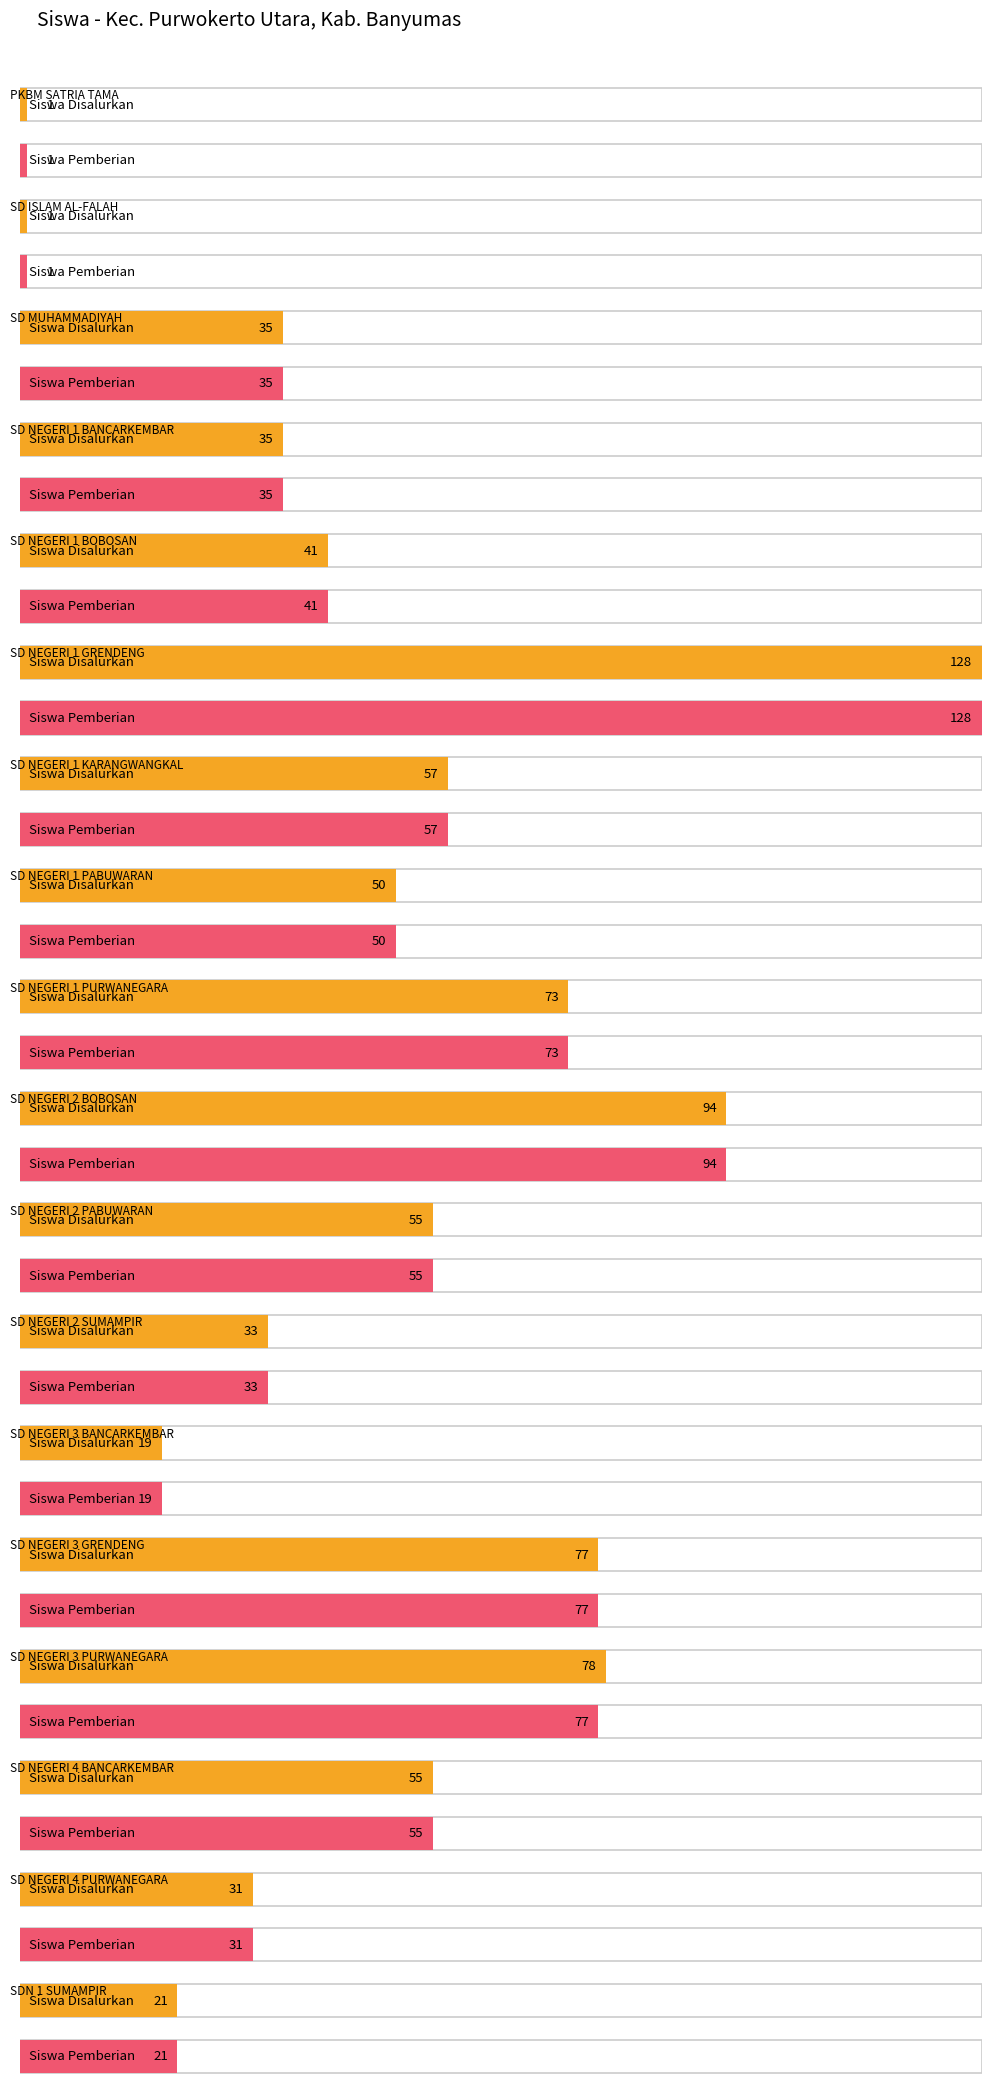

Is it true that Siswa Pemberian equals 21 at SDN 1 SUMAMPIR?

True